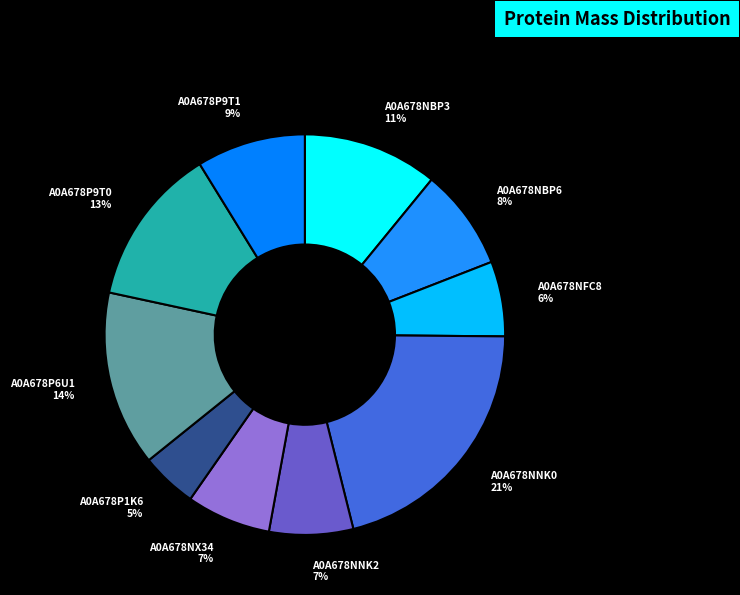

Combined, do A0A678P9T0 and A0A678NBP3 account for over 50%?

No